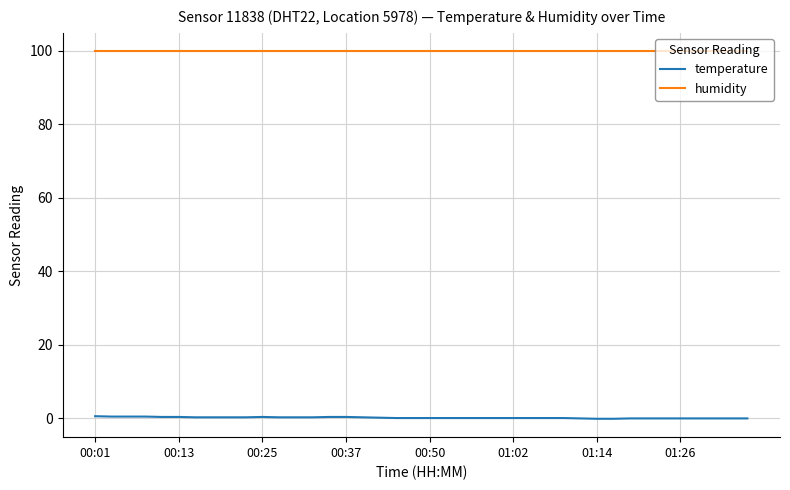

What is the minimum value shown in the chart?

-0.2